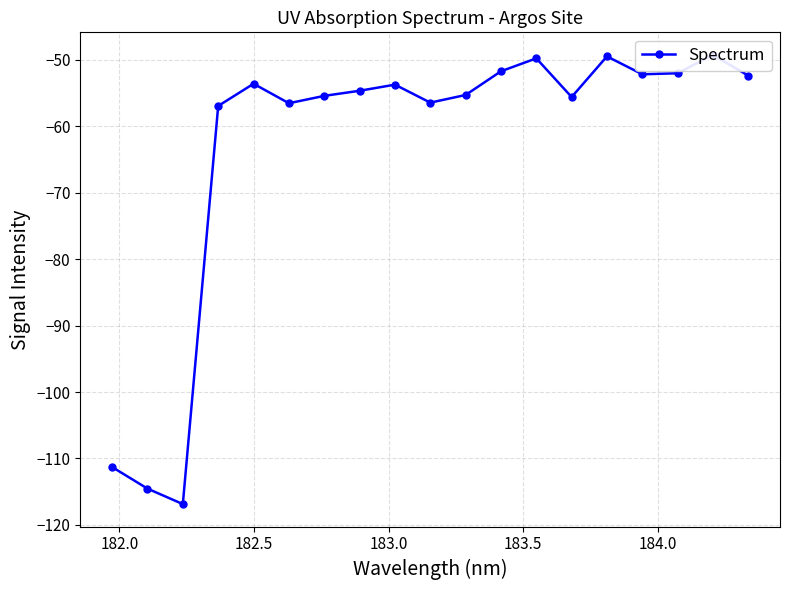

How many series are shown in this chart?

1